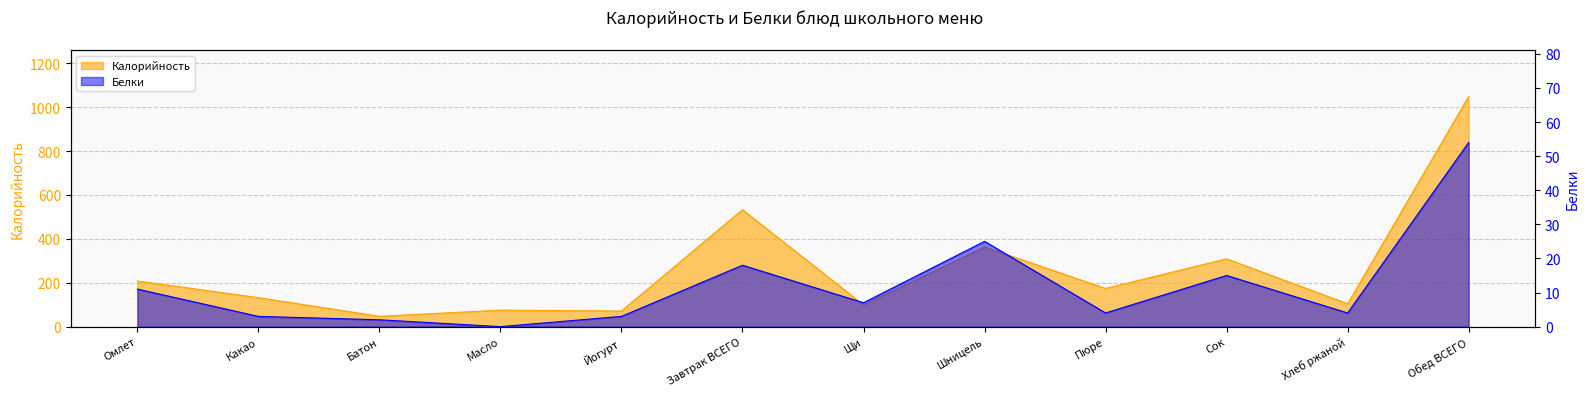

What is the sum of all Калорийность values?

3164